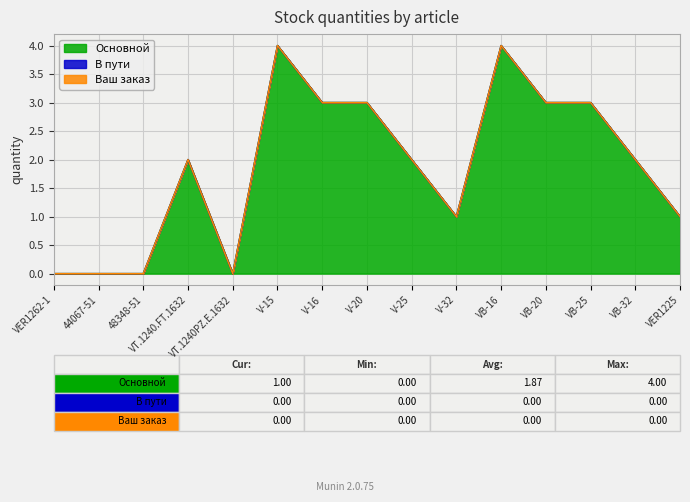

At how many categories does at least one series exceed 2?

6